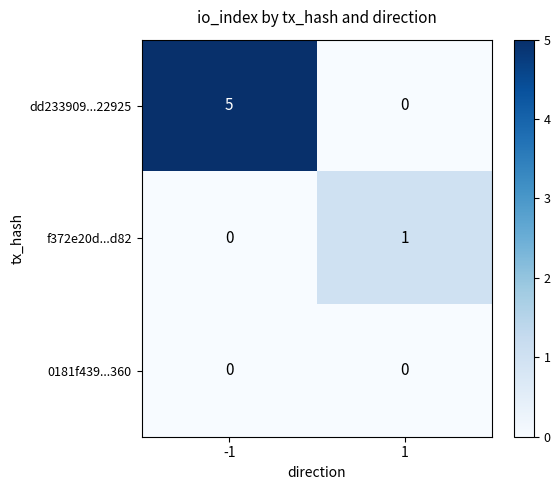

Is it true that dd233909...22925 equals 5 at -1?

True